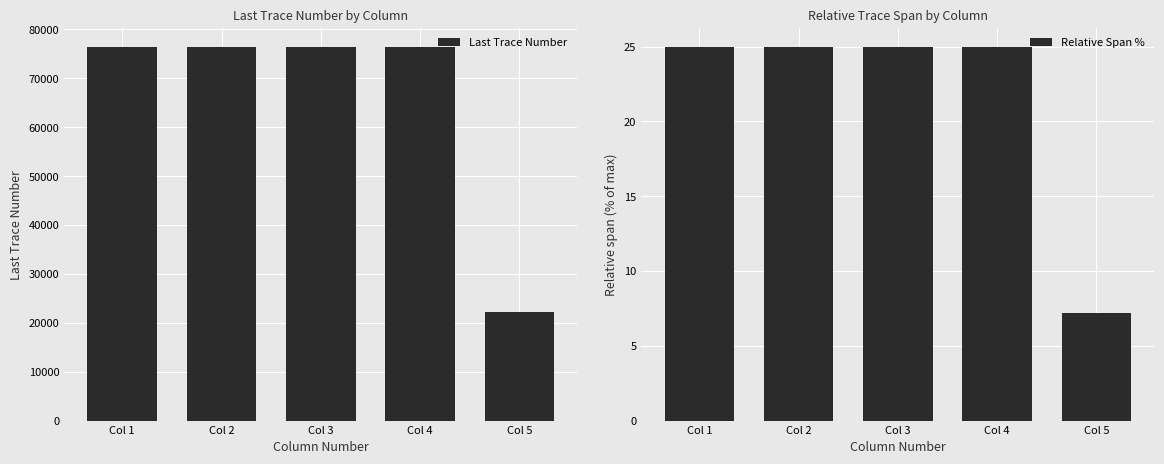

Which series has the widest spread of values?

Last Trace Number